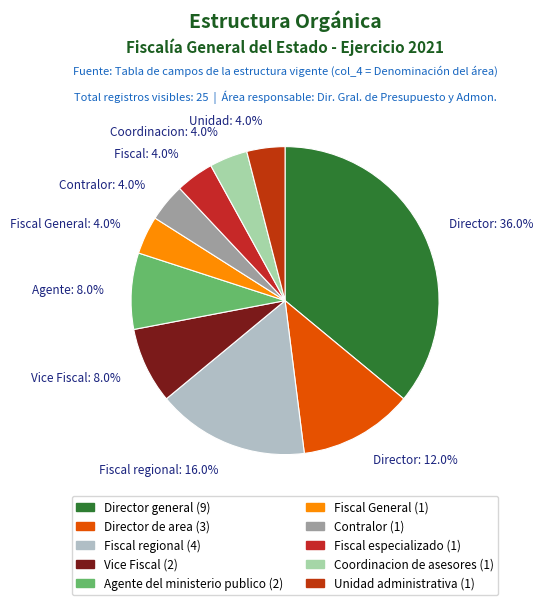

How many segments does this pie chart have?

10